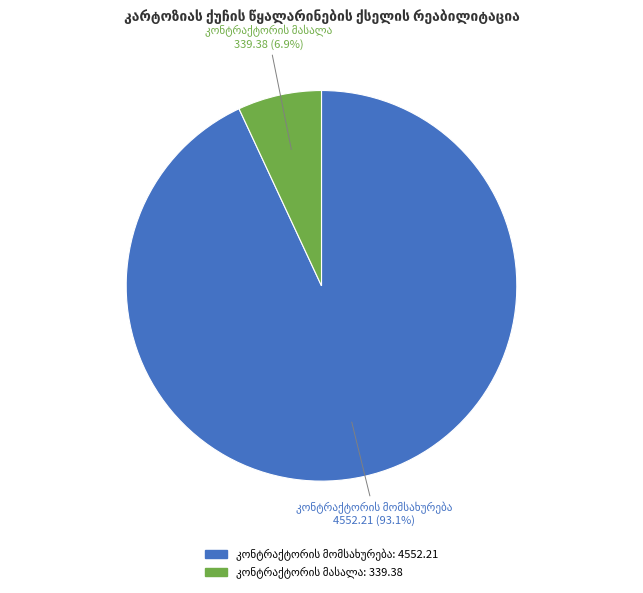

Is there any slice that represents more than half of the pie?

Yes